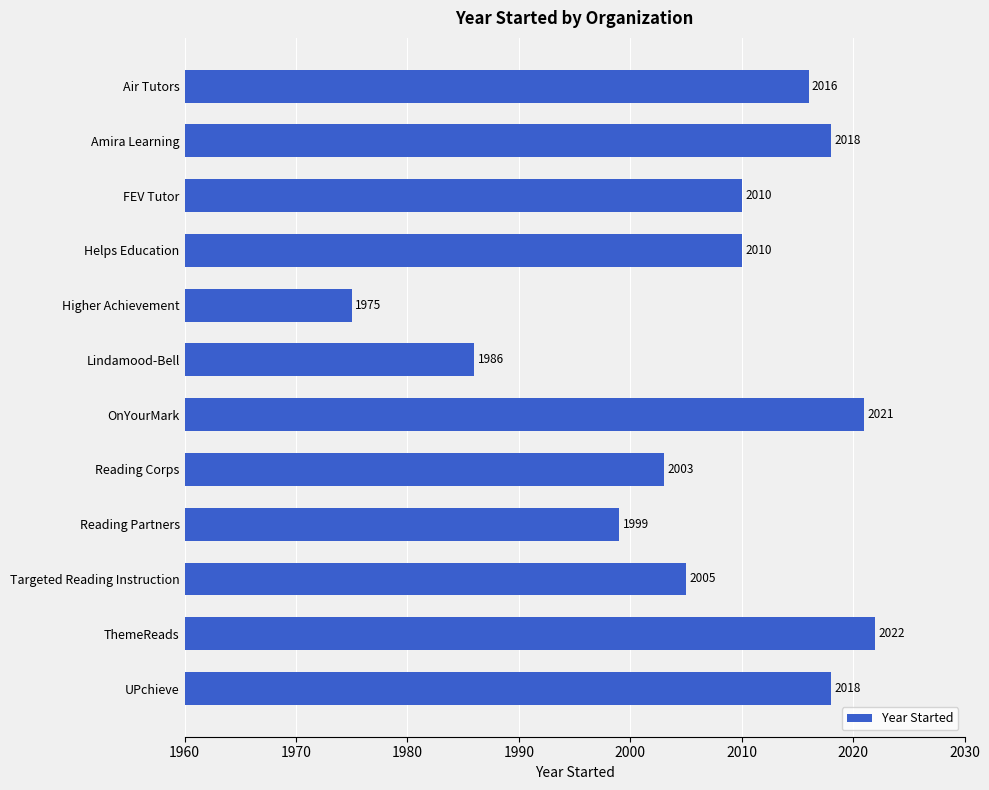

What position from the top is Helps Education?

4